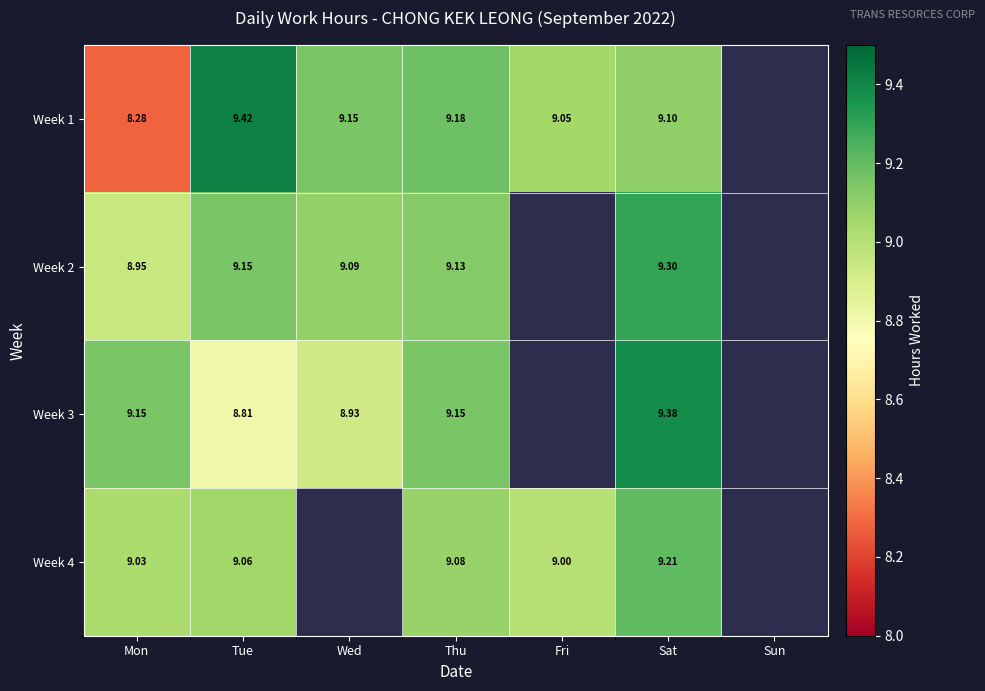

What is the maximum value shown in the chart?

9.4